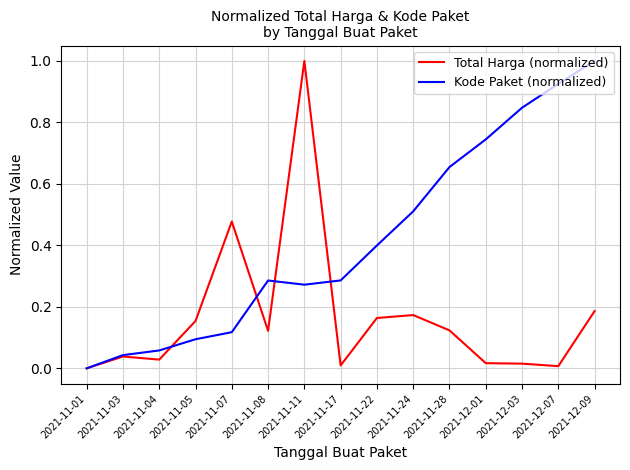

At which category does Kode Paket (normalized) reach its first local valley?

2021-11-11